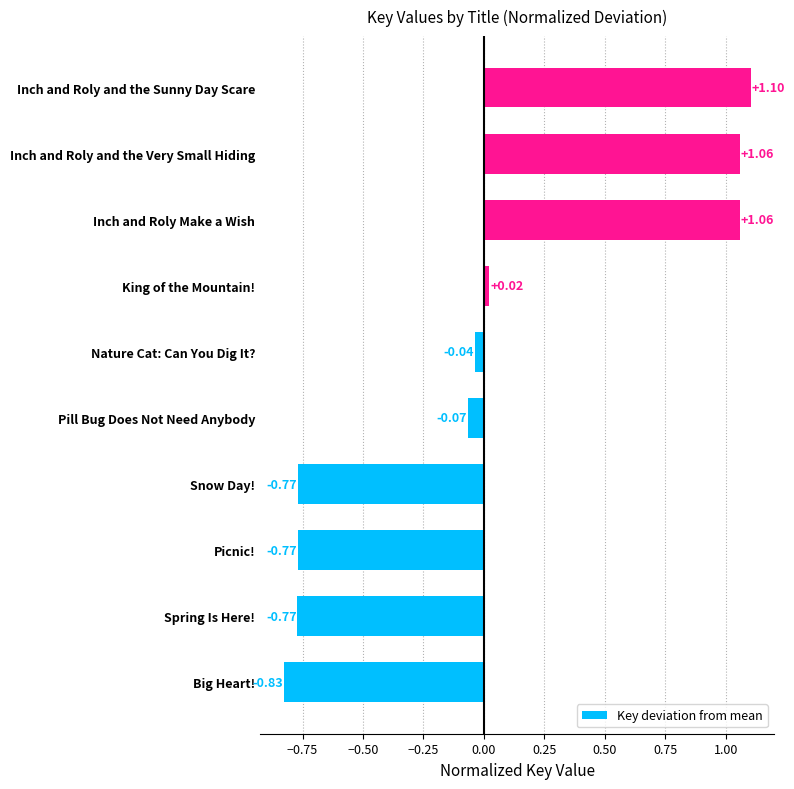

What is the sum of the values at King of the Mountain! and Inch and Roly and the Very Small Hiding?

1.1